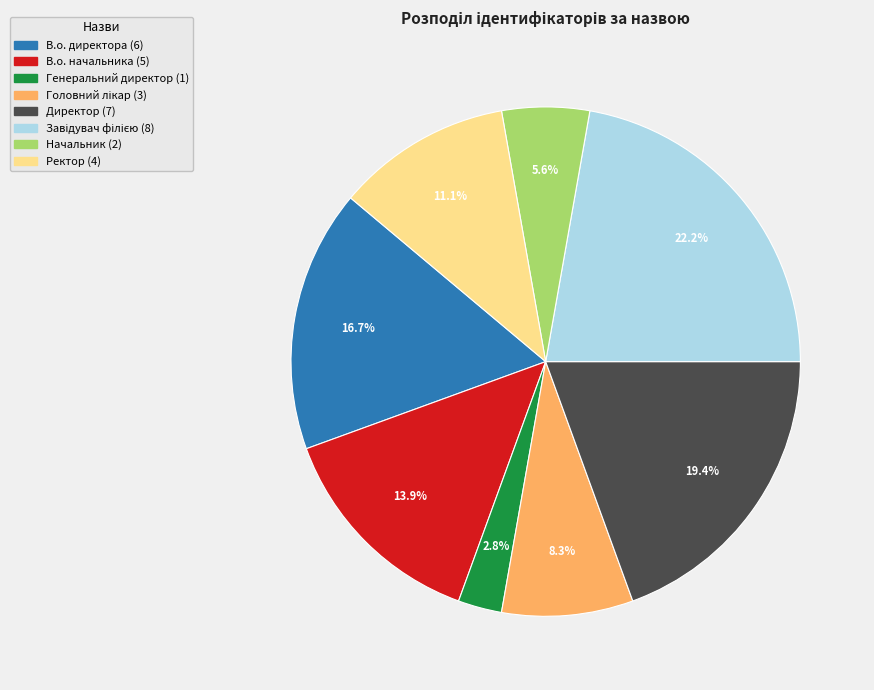

True or false: Начальник accounts for 11% of the total.

False